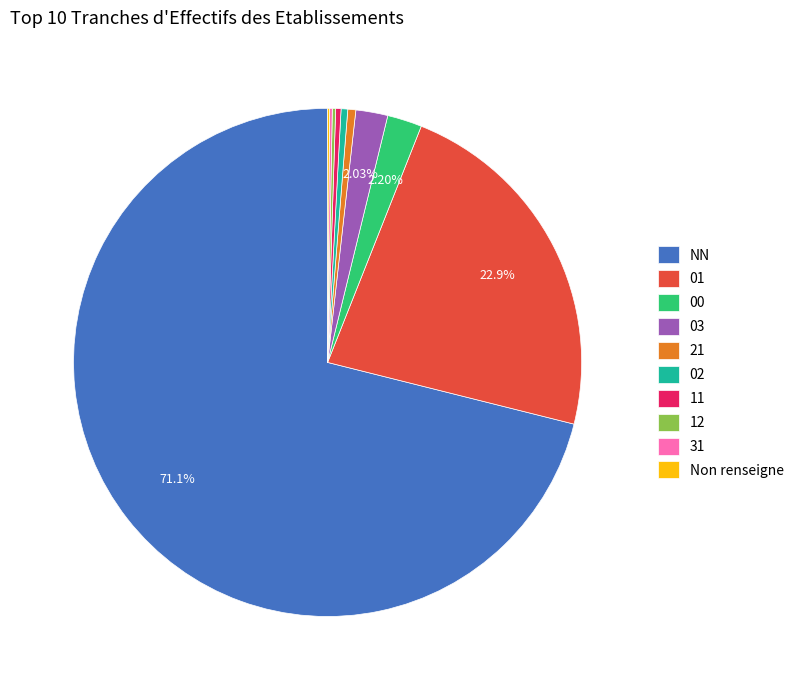

Combined, do 02 and NN account for over 50%?

Yes